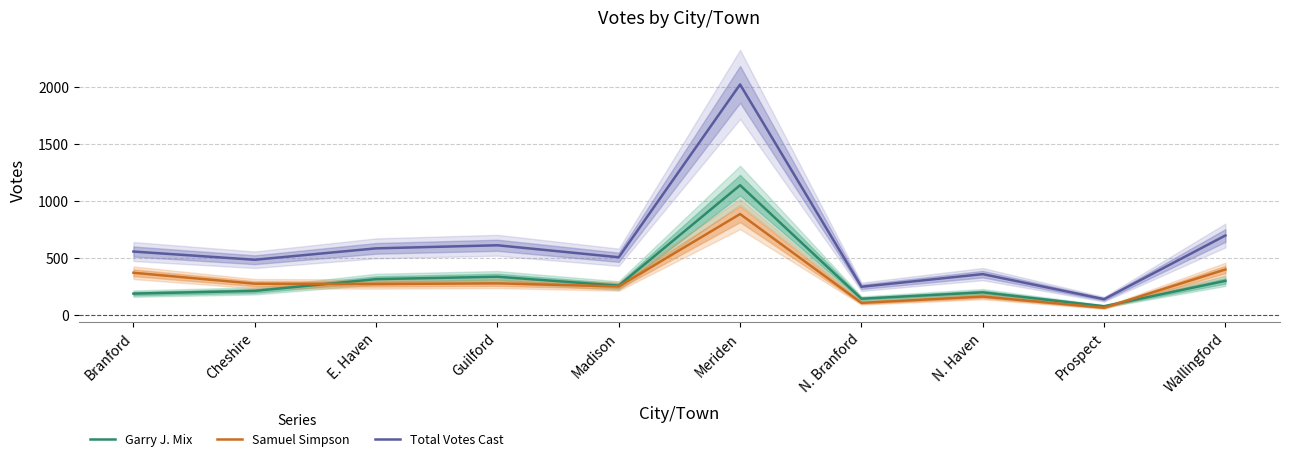

At which category does the chart reach its peak across all series?

Meriden